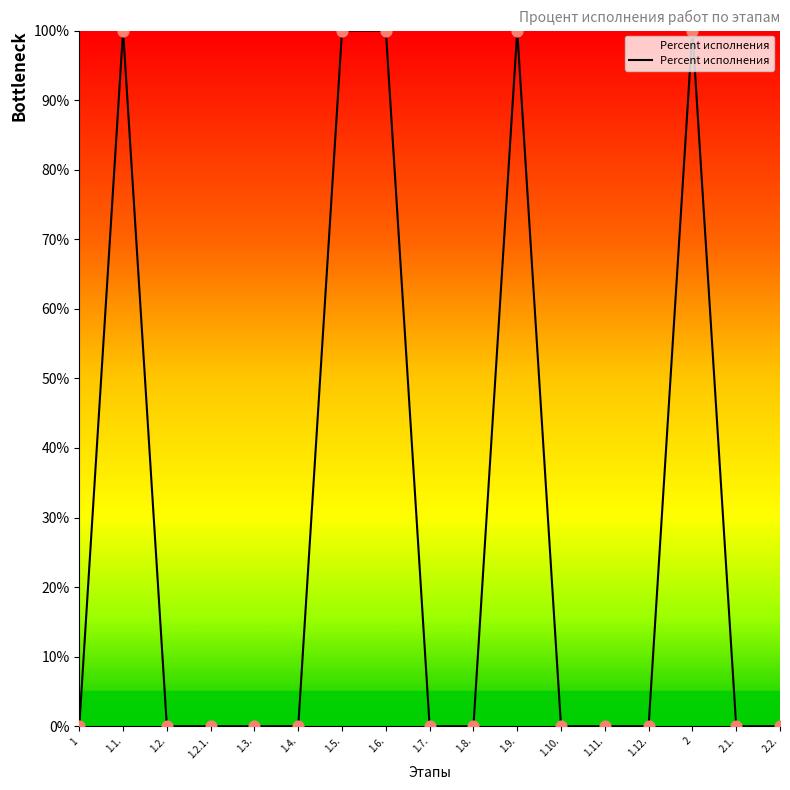

What is the change in value from 1.8. to 1.9.?

+100